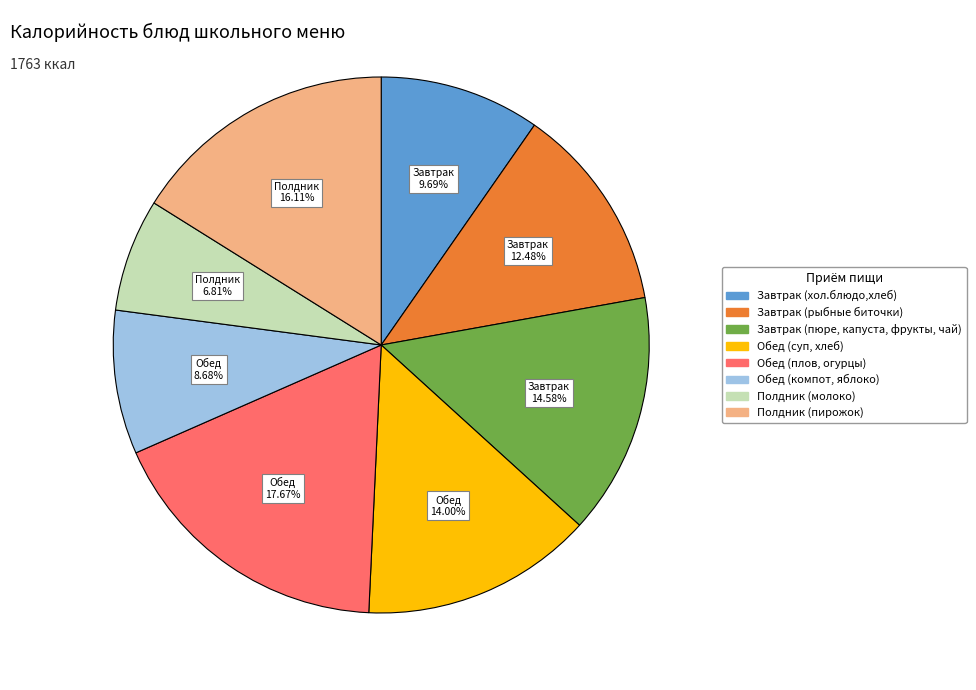

Is there a majority slice in this chart?

No